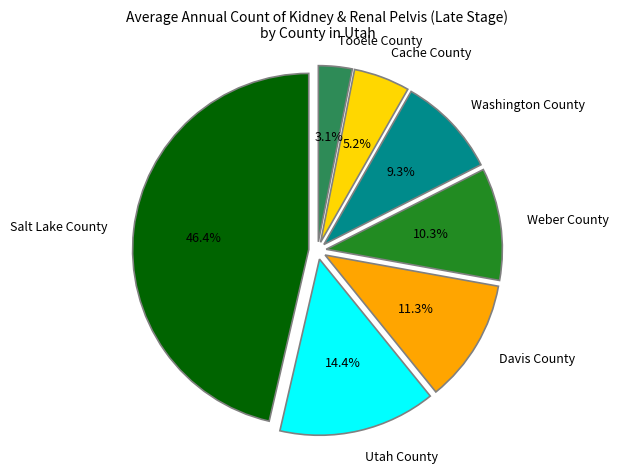

Count the number of slices in the pie.

7